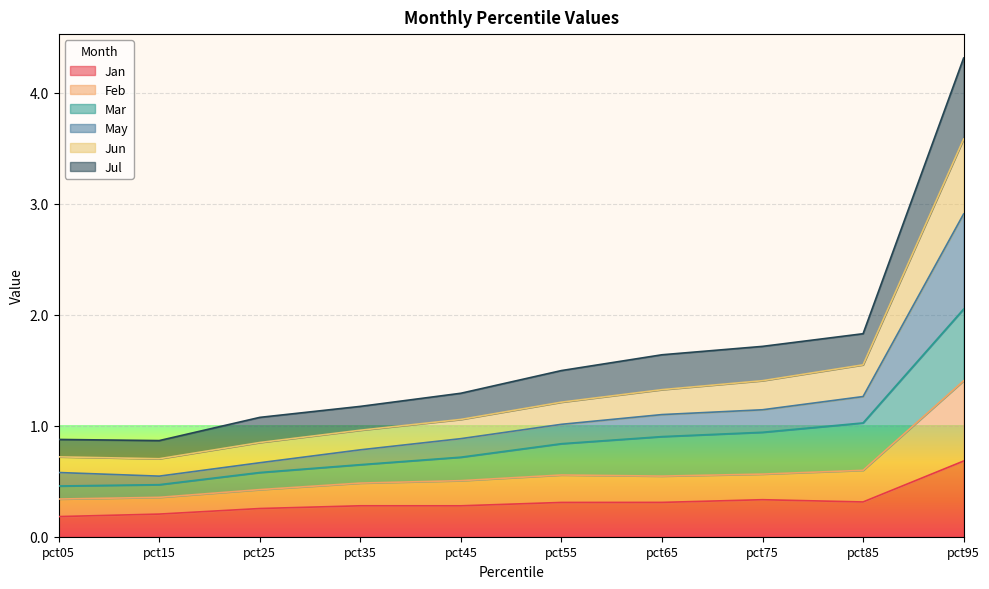

At which category does Jul reach its first local valley?

pct15